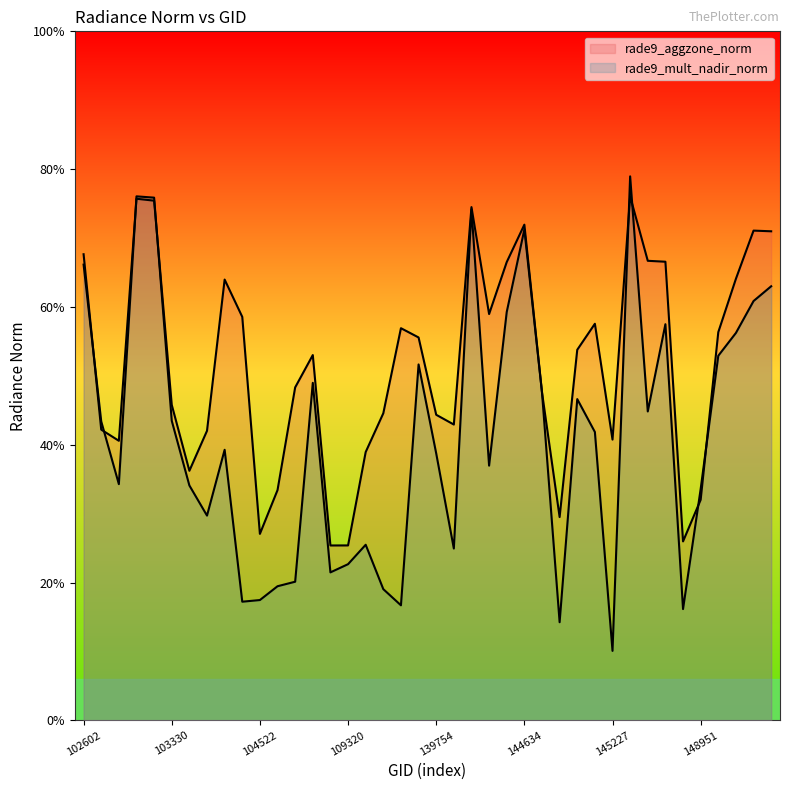

Rank the series by their maximum value, from lowest to highest.

rade9_aggzone_norm, rade9_mult_nadir_norm